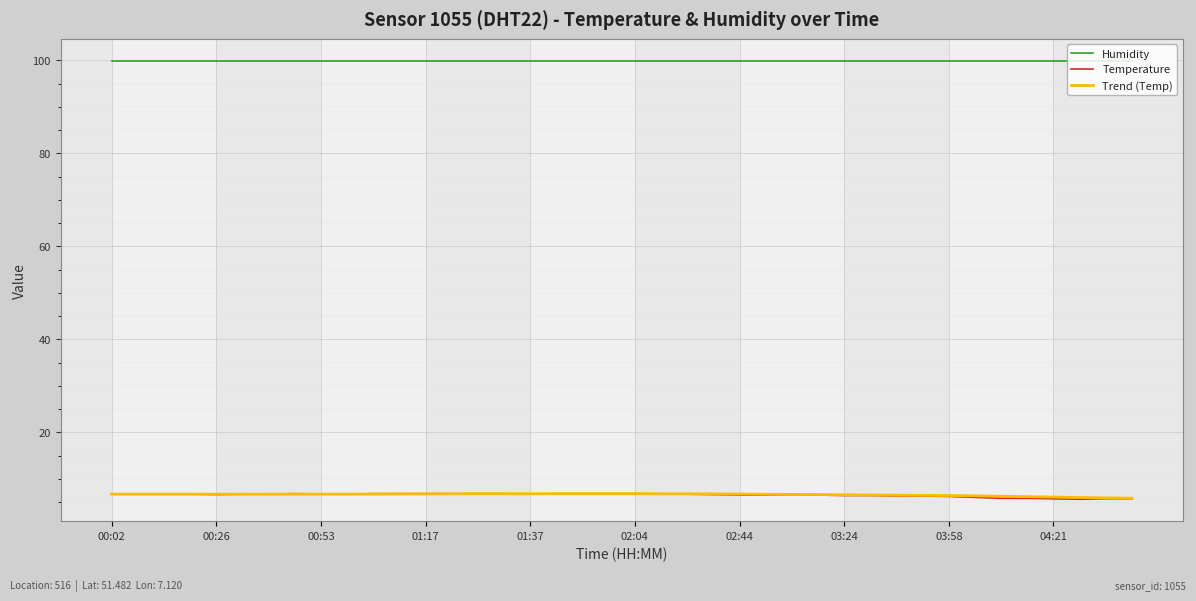

Which series has the largest total across all categories?

Humidity